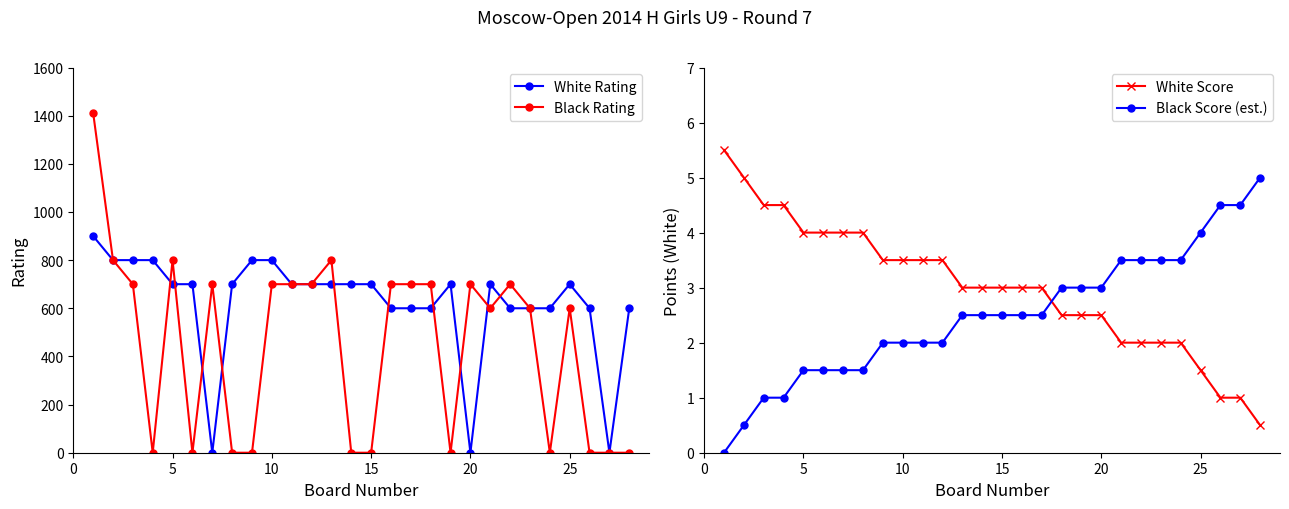

List the series in order of their peak value, lowest first.

Black Score (est.), White Score, White Rating, Black Rating